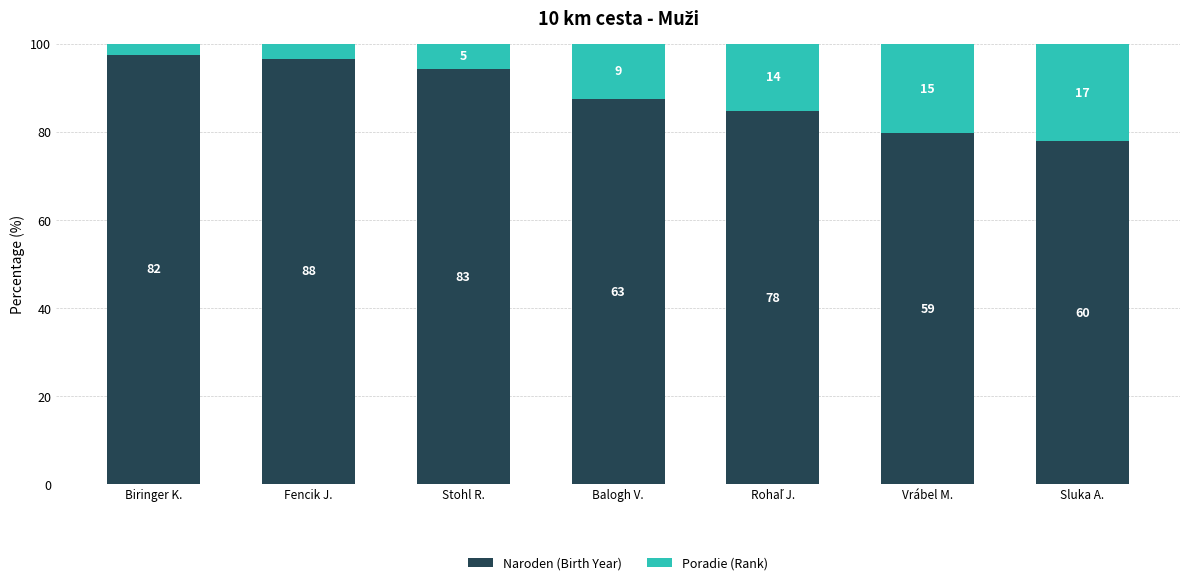

List the labels in order of Naroden (Birth Year) value, smallest first.

Sluka A., Vrábel M., Rohaľ J., Balogh V., Stohl R., Fencik J., Biringer K.